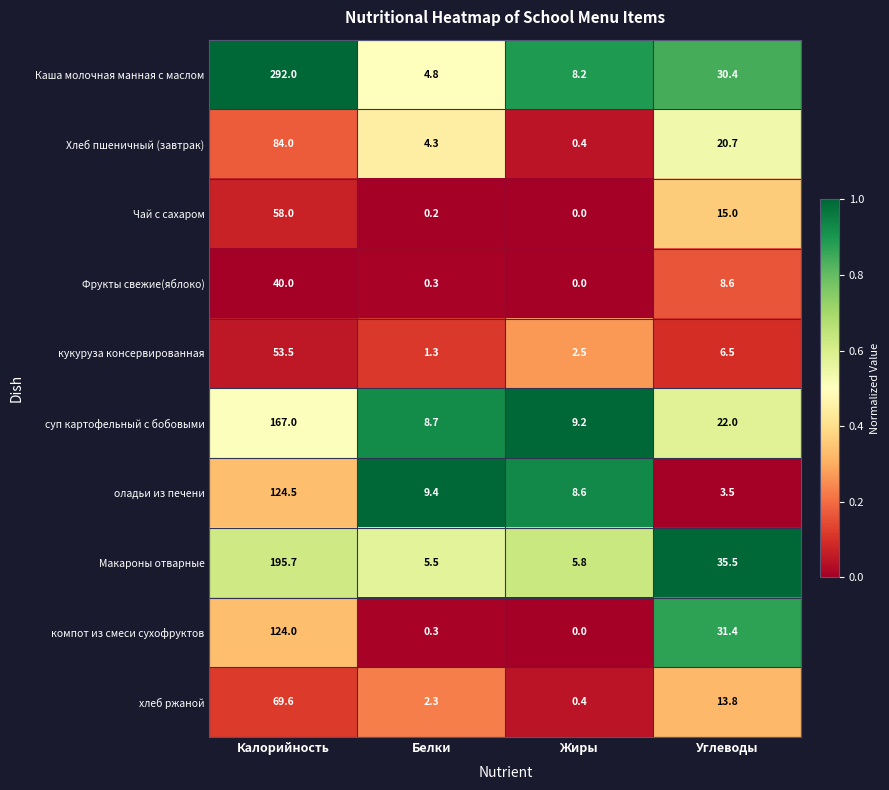

How many values in the Хлеб пшеничный (завтрак) series are below 20?

2